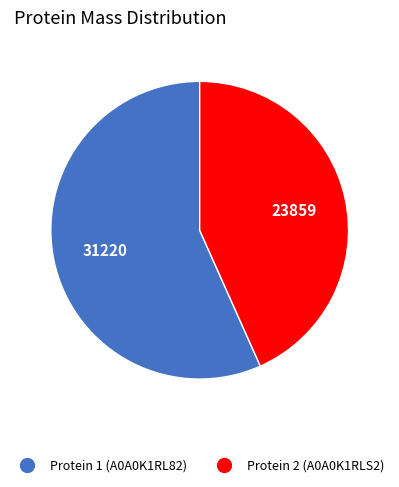

True or false: Protein 2 (A0A0K1RLS2) accounts for 43% of the total.

True